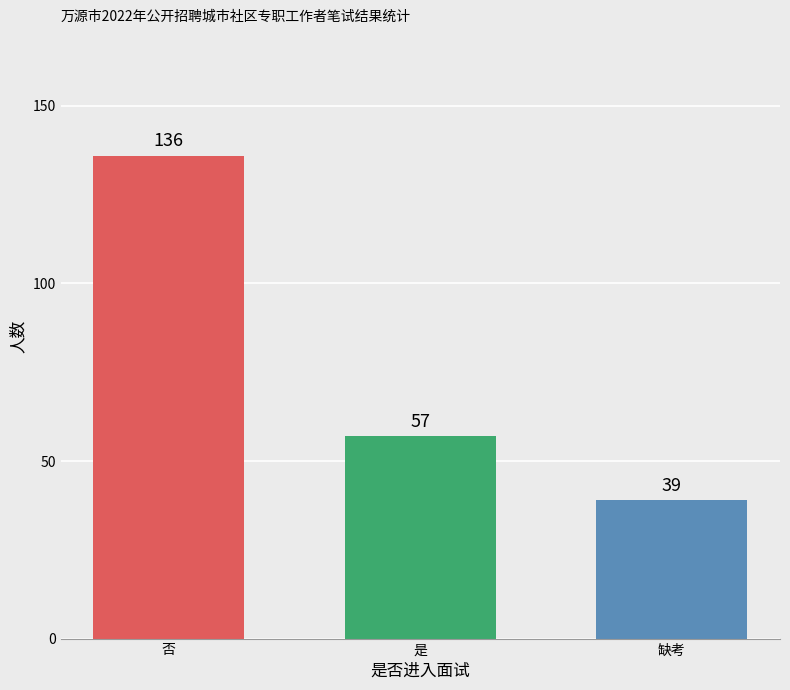

What is the difference between the highest and lowest values at 是?

97